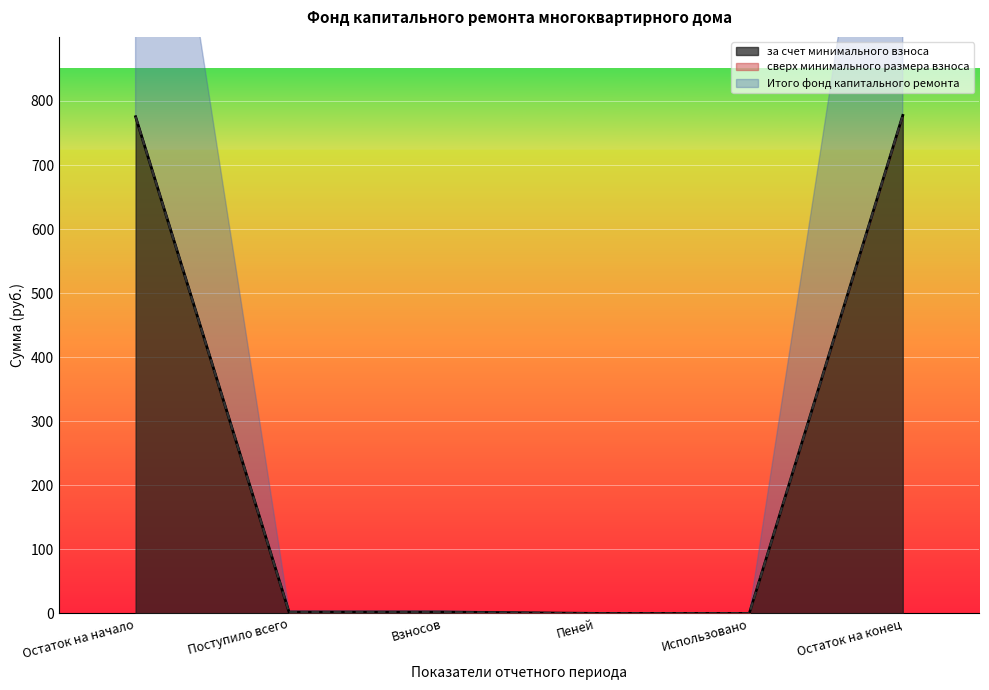

The value of за счет минимального взноса at Использовано is 0.0. True or false?

True